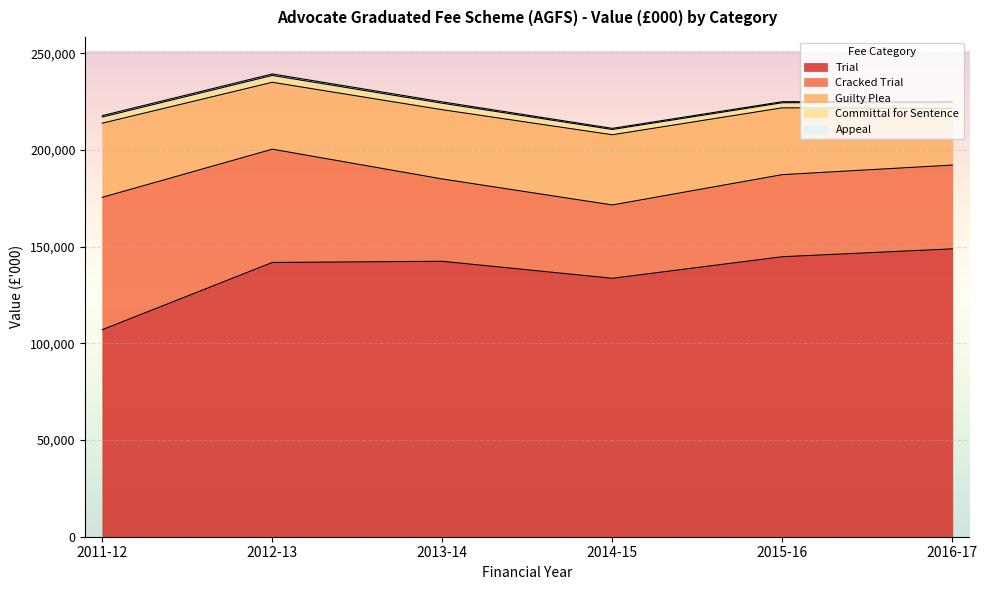

The value of Guilty Plea at 2016-17 is 40649.1. True or false?

False